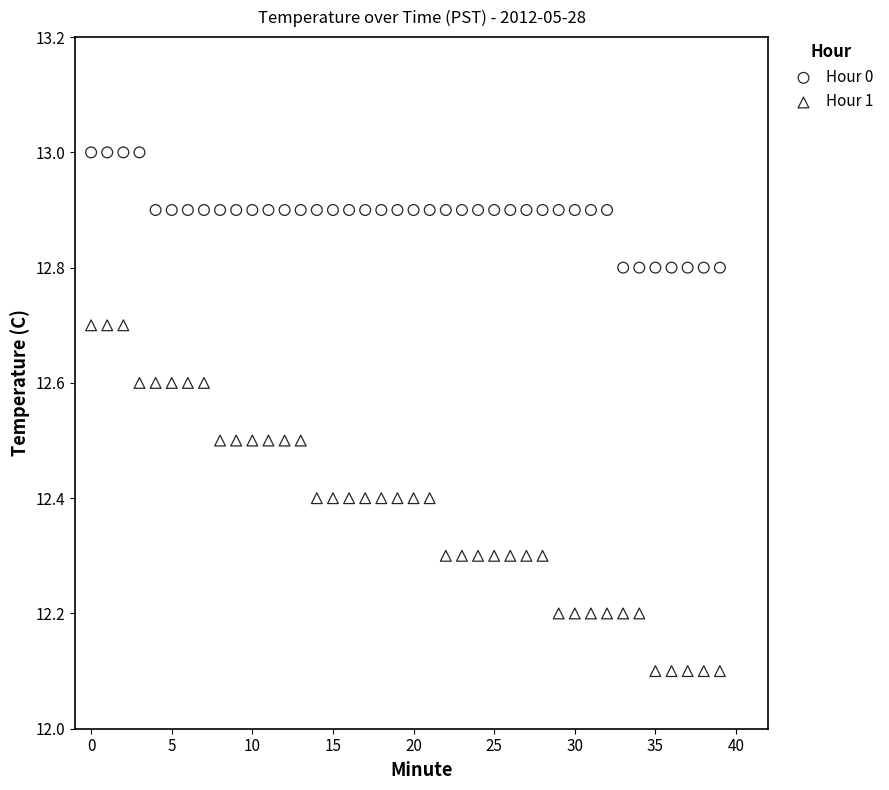

Which series reaches the minimum Y coordinate?

Hour 1